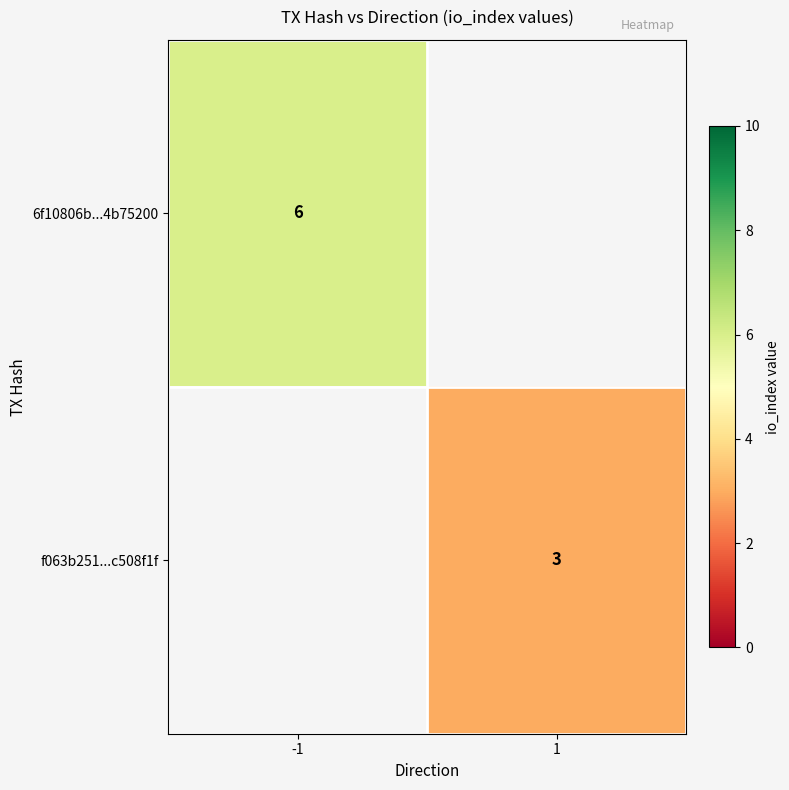

True or false: f063b251...c508f1f has a value of 3 at 1.

True